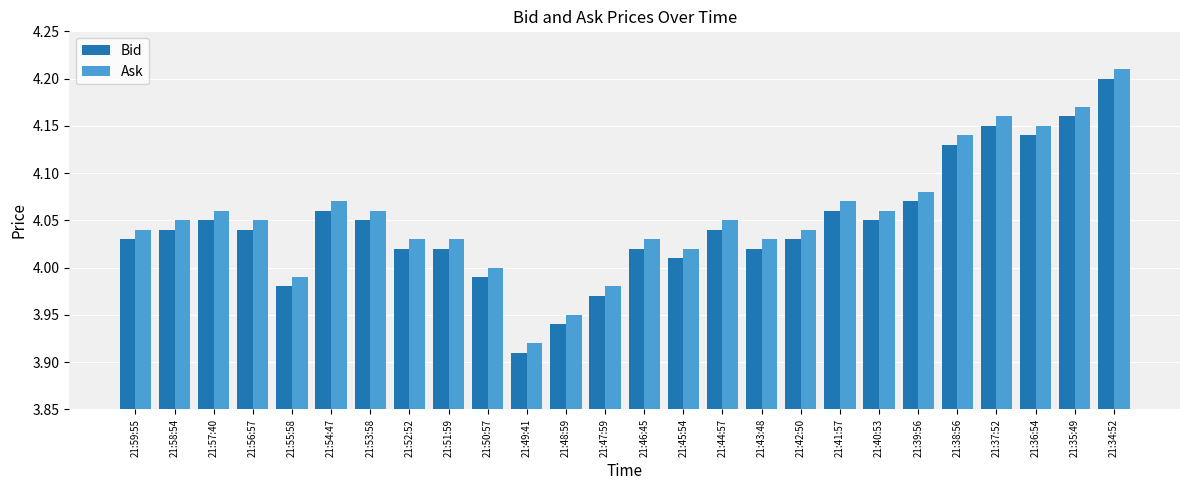

Which series has the largest total across all categories?

Ask